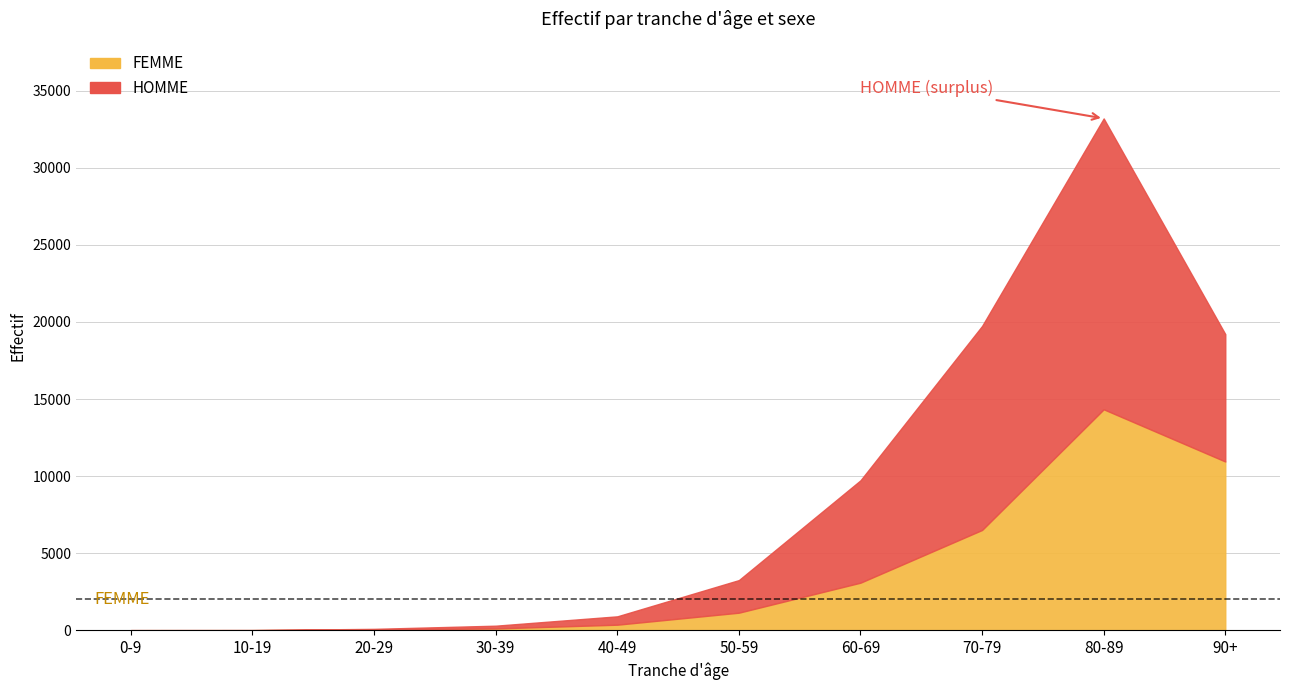

What is the value of the HOMME point at the 2nd from the left?

4